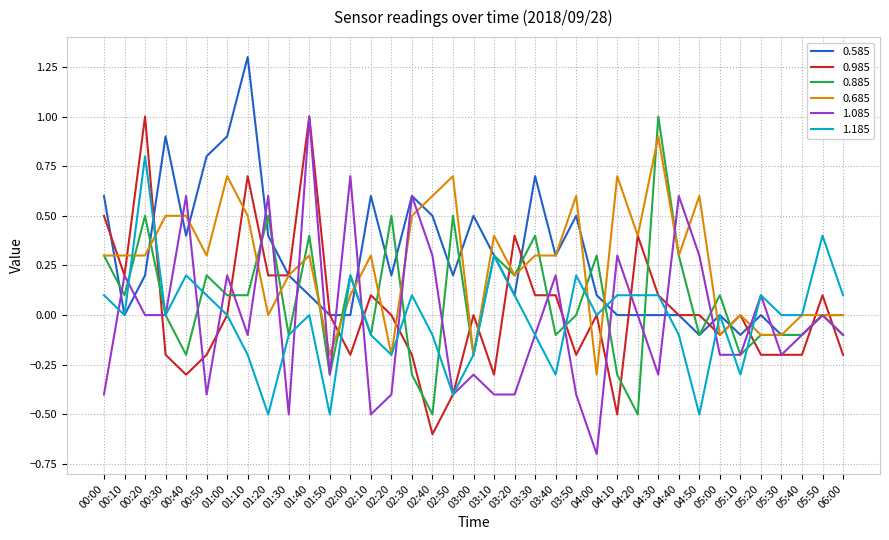

What position from the left is 03:40?

23